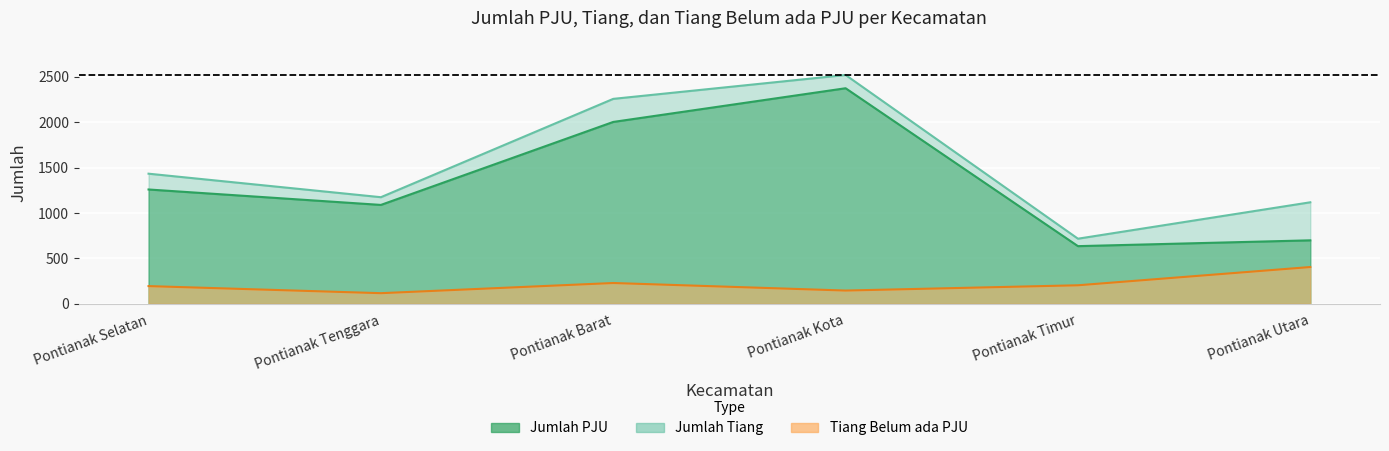

What is the lowest value of the Tiang Belum ada PJU series?

117